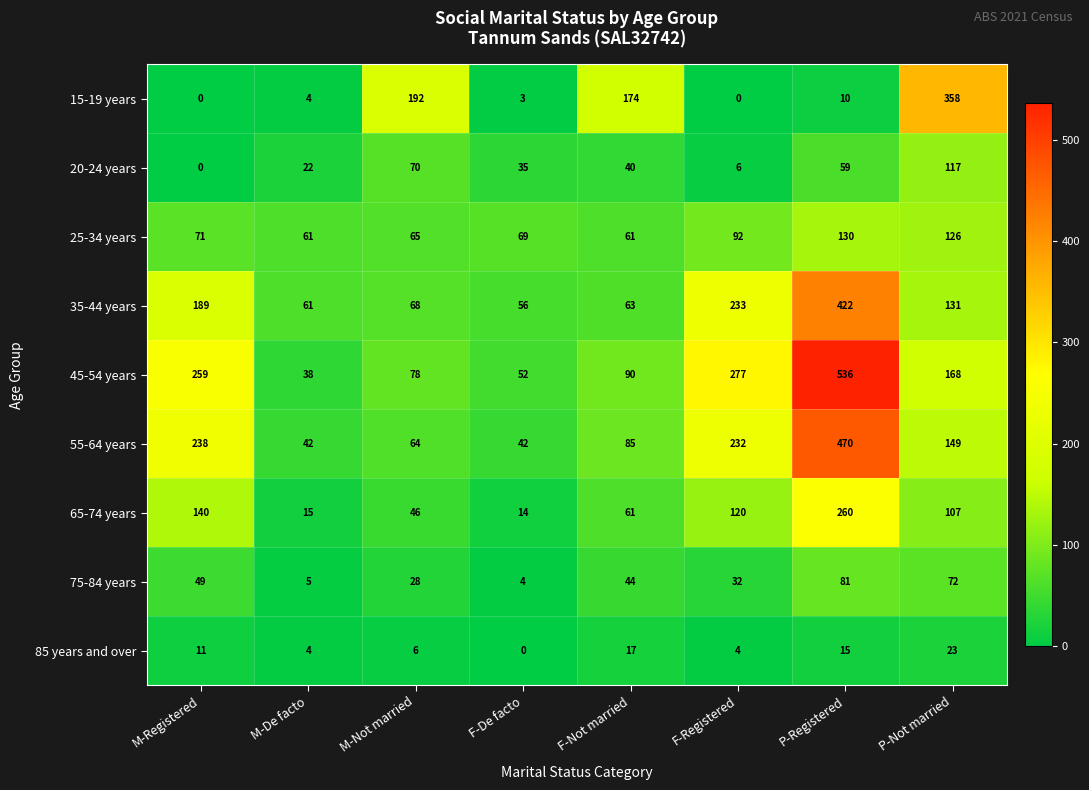

What value does the 75-84 years series have at F-De facto?

4